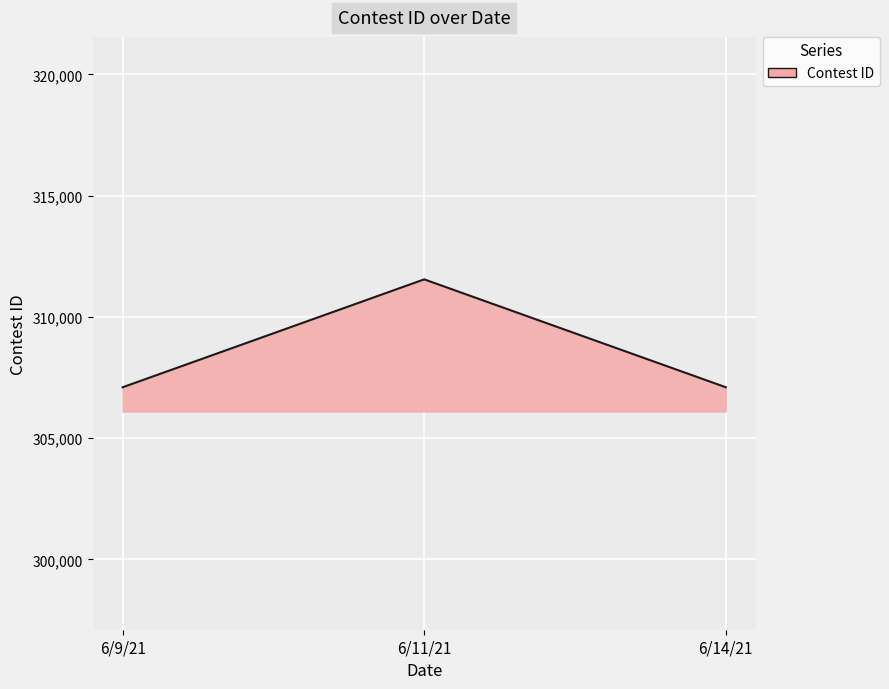

Count the number of data series in this chart.

1